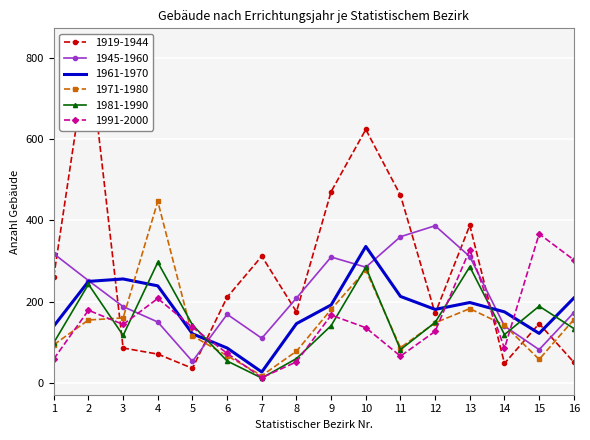

True or false: 1981-1990 and 1919-1944 cross at least once.

True